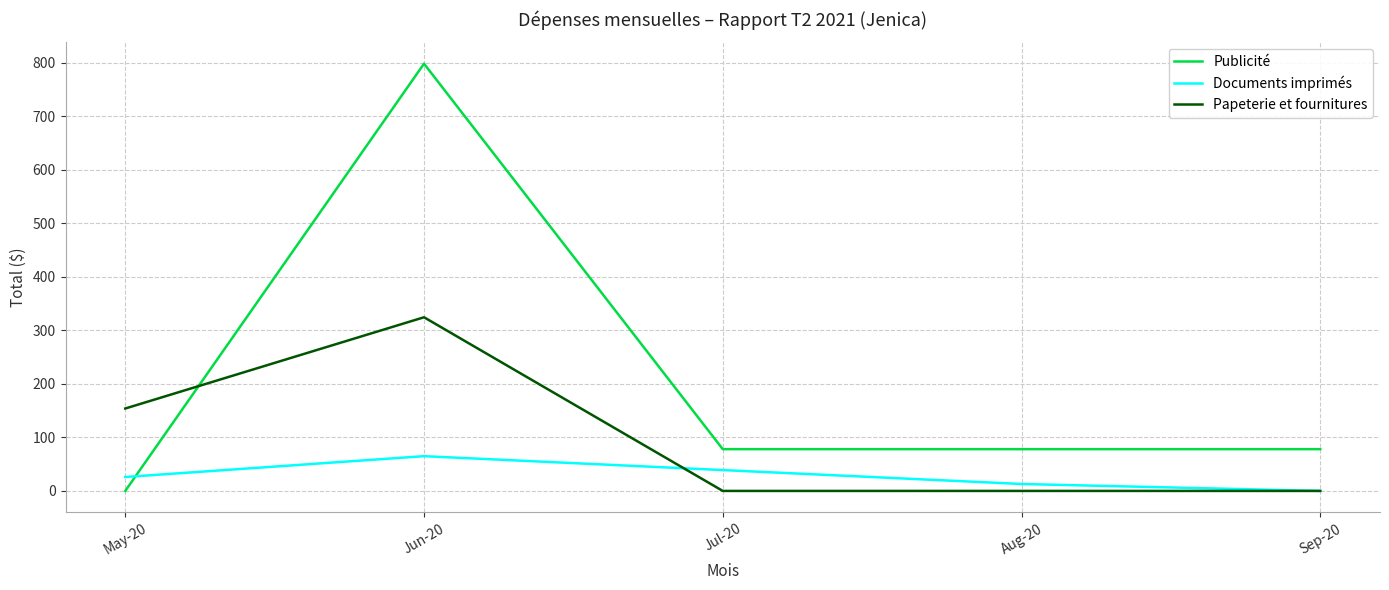

Which series has the largest total across all categories?

Publicité